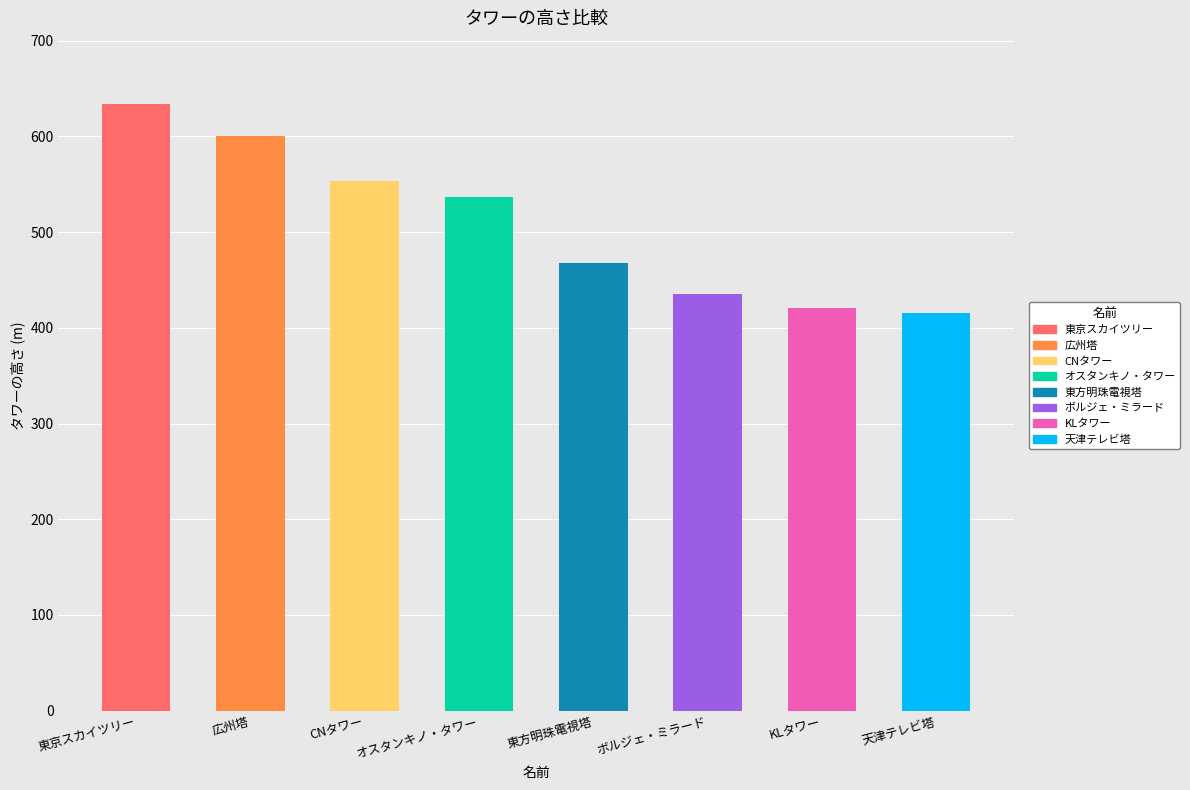

Count the number of data series in this chart.

1